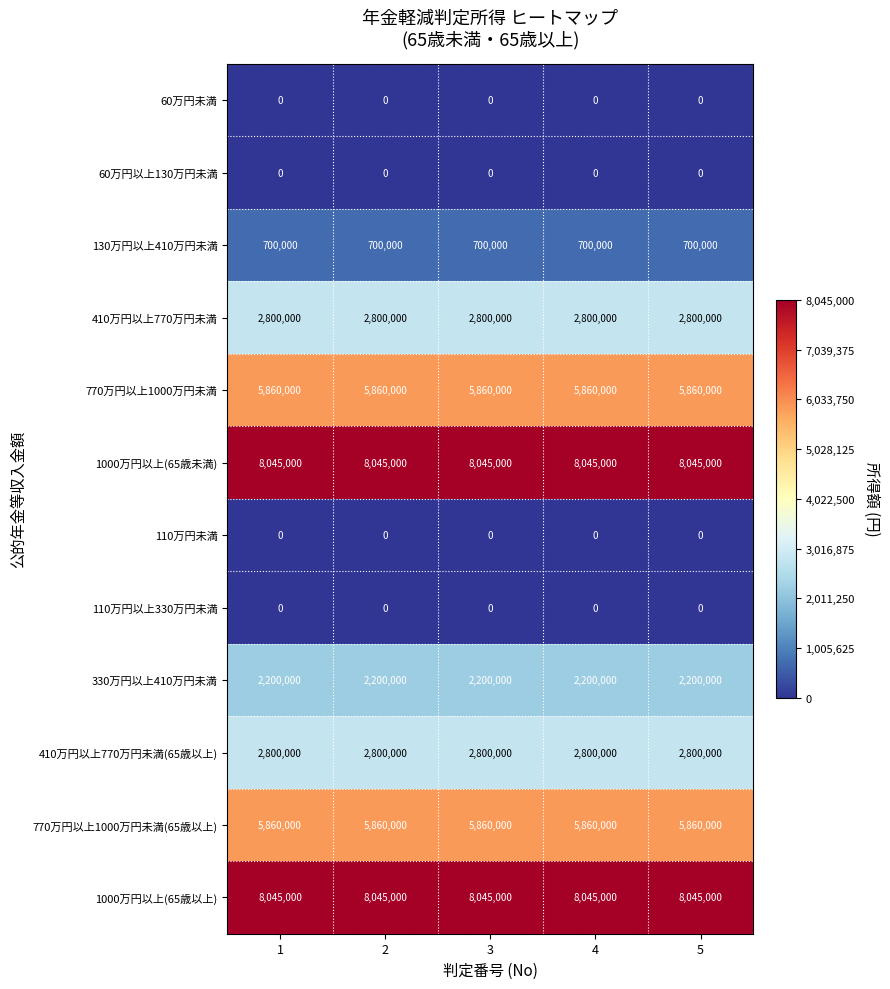

The 410万円以上770万円未満 series shows 3759107 at 4. True or false?

False